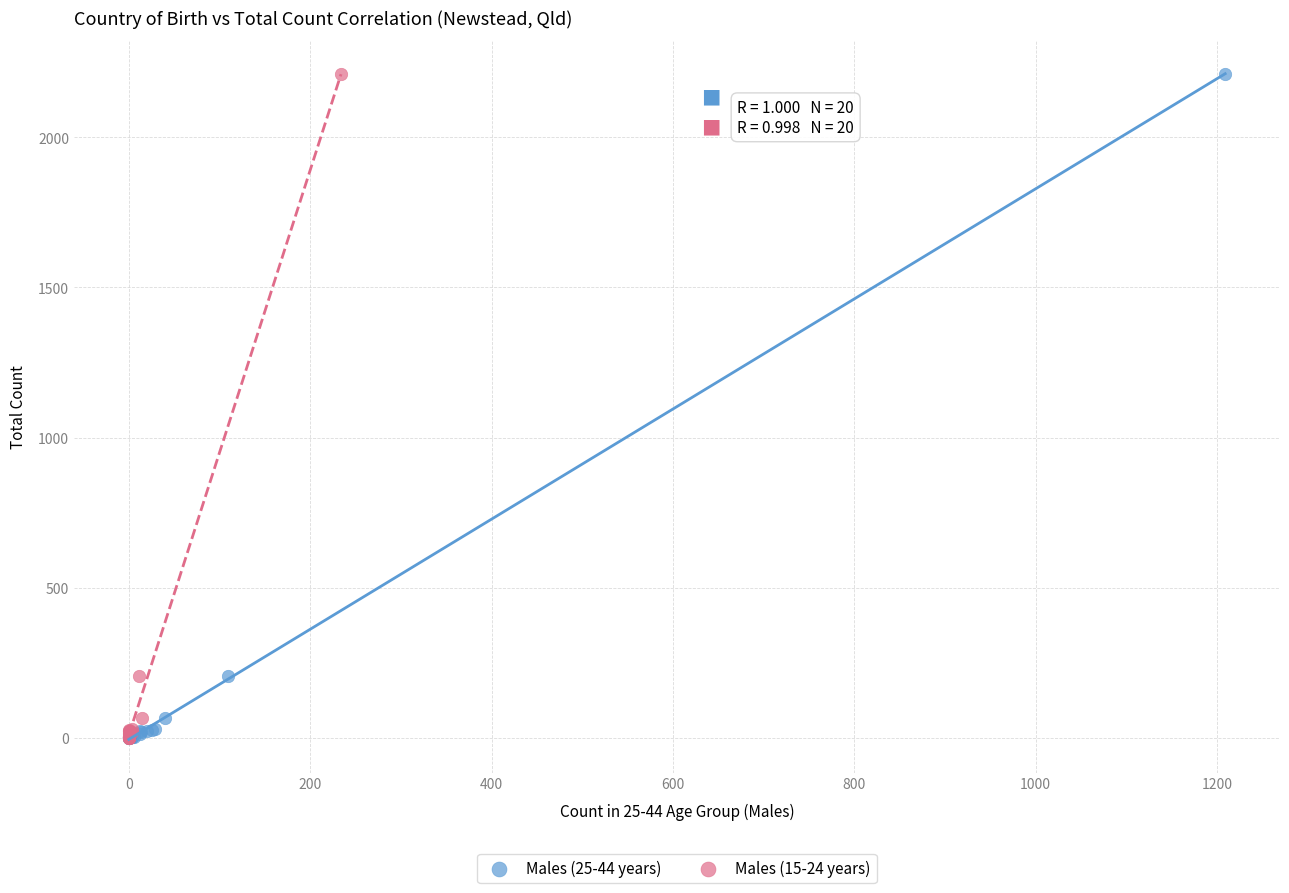

What are all the series names shown in the legend?

Males (25-44 years), Males (15-24 years)